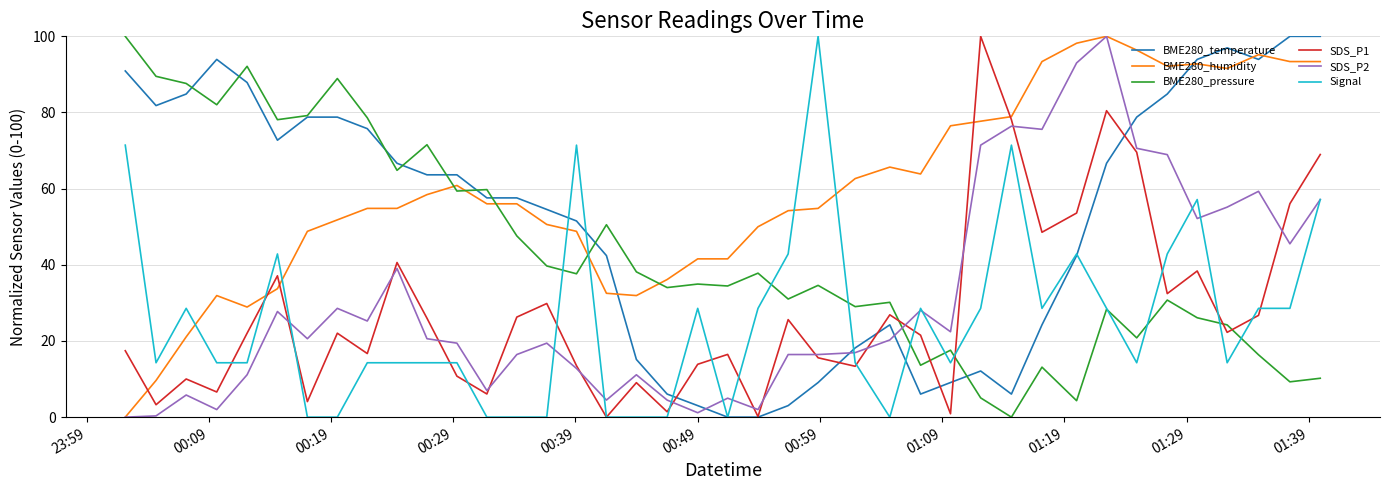

What is the difference between the maximum and minimum values in the BME280_humidity series?

100.0